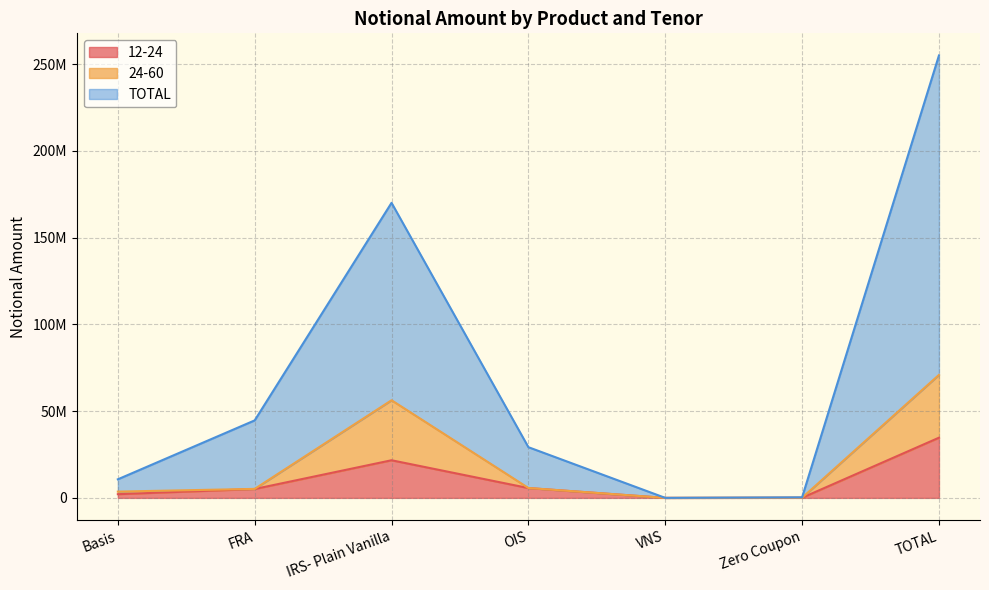

List the labels in order of 12-24 value, smallest first.

VNS, Zero Coupon, Basis, FRA, OIS, IRS- Plain Vanilla, TOTAL